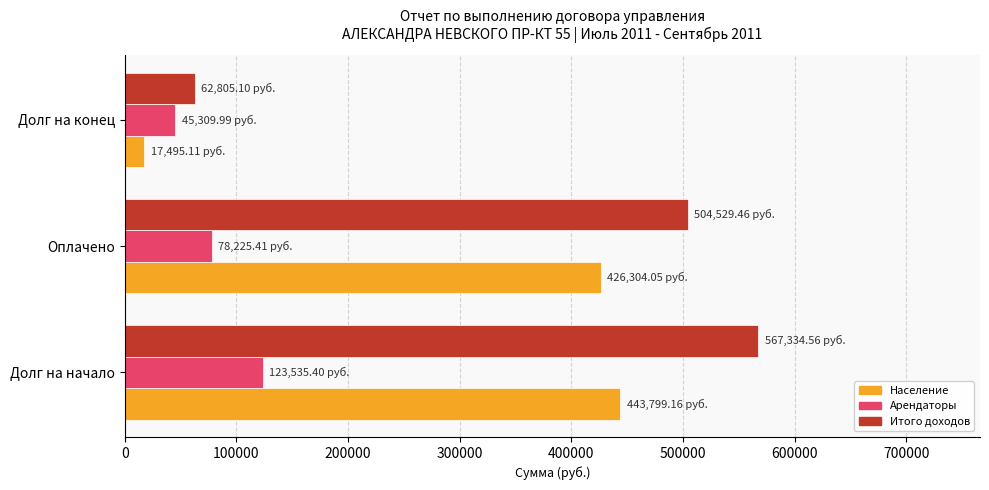

At which label is Население closest to 230647?

Оплачено